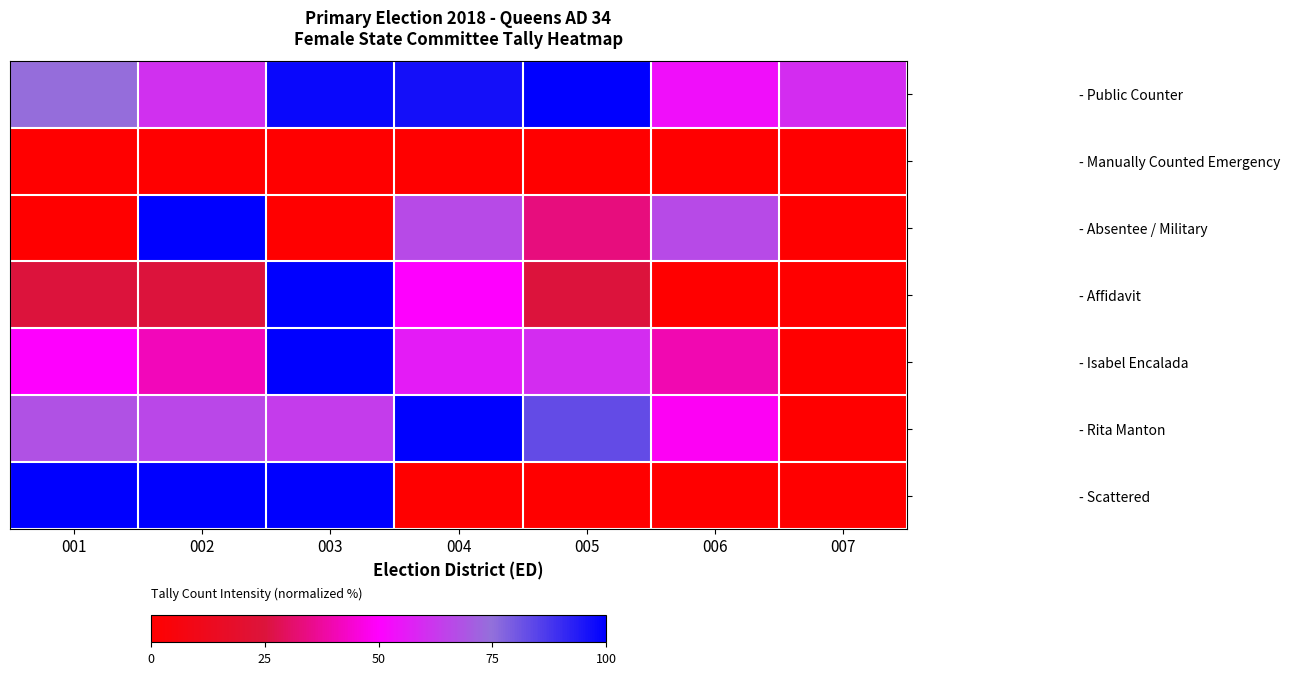

Between 002 and 004, which series saw the biggest shift?

- Scattered